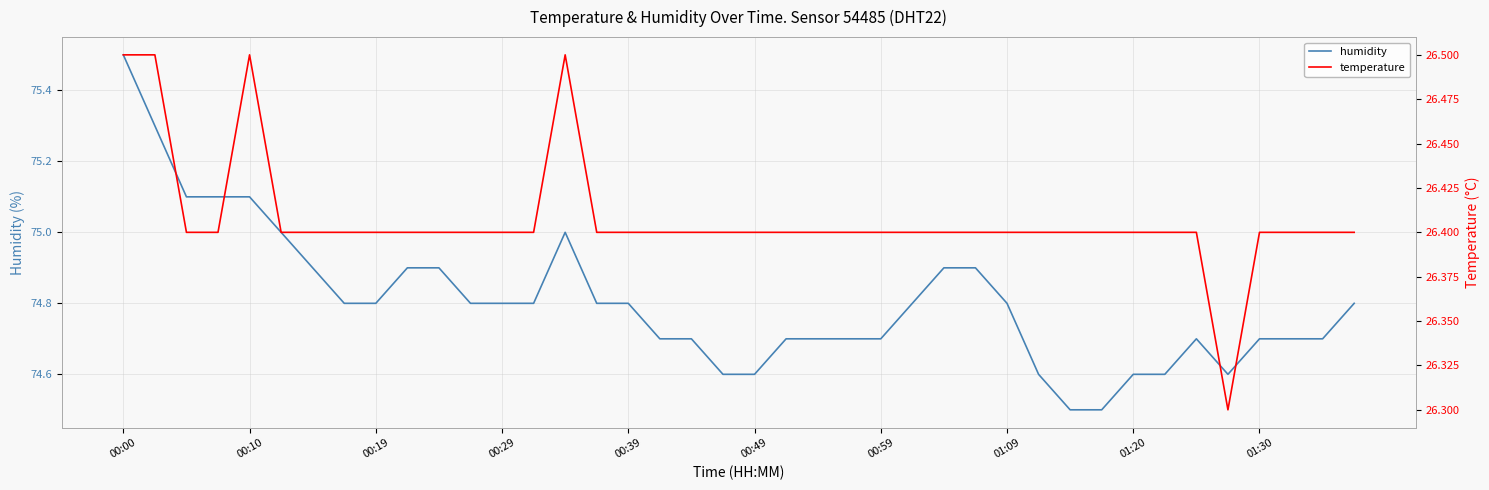

What is the minimum value for humidity?

74.5